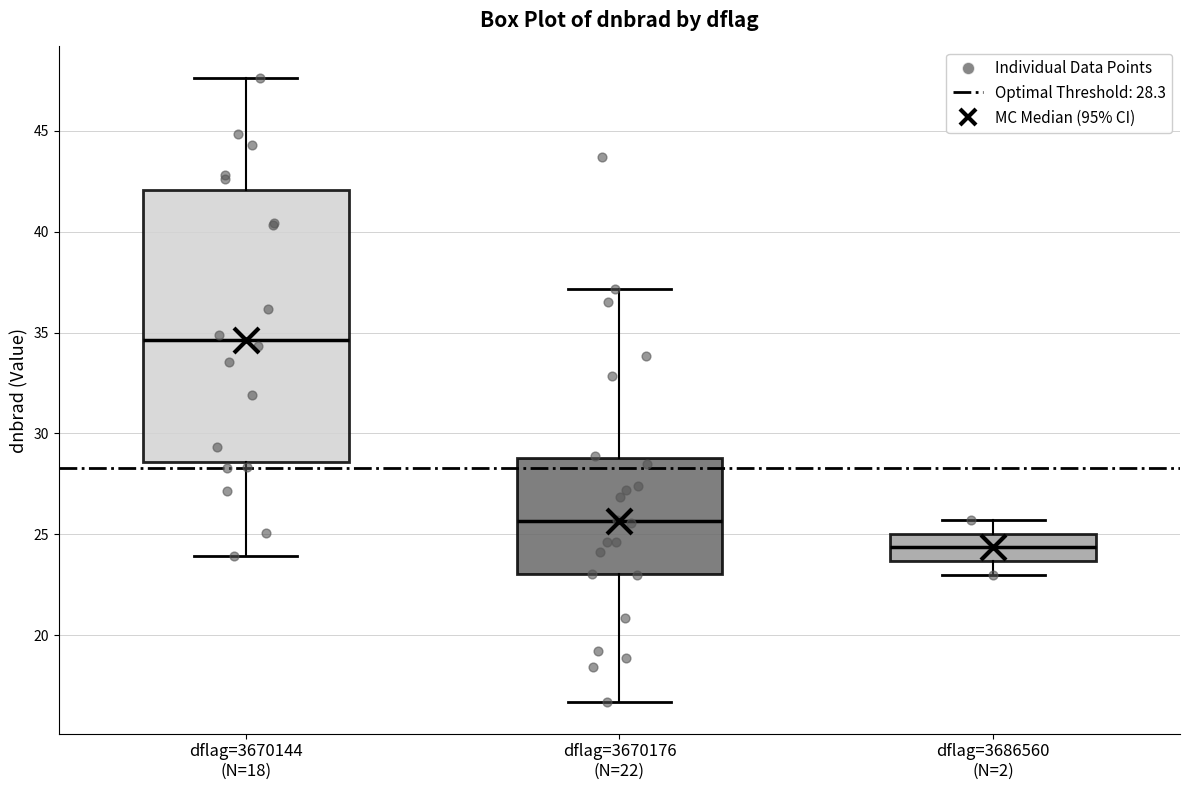

Comparing the boxes themselves (not the whiskers), which one is the tallest?

dflag=3670144 (N=18)